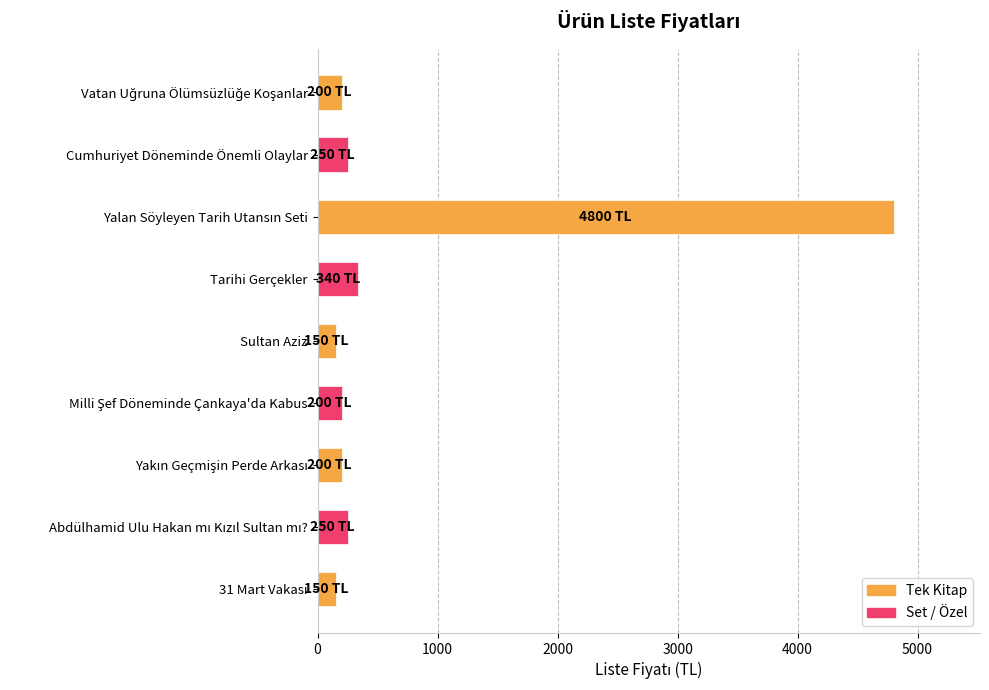

Where is the data nearest to the value 2475?

Tarihi Gerçekler